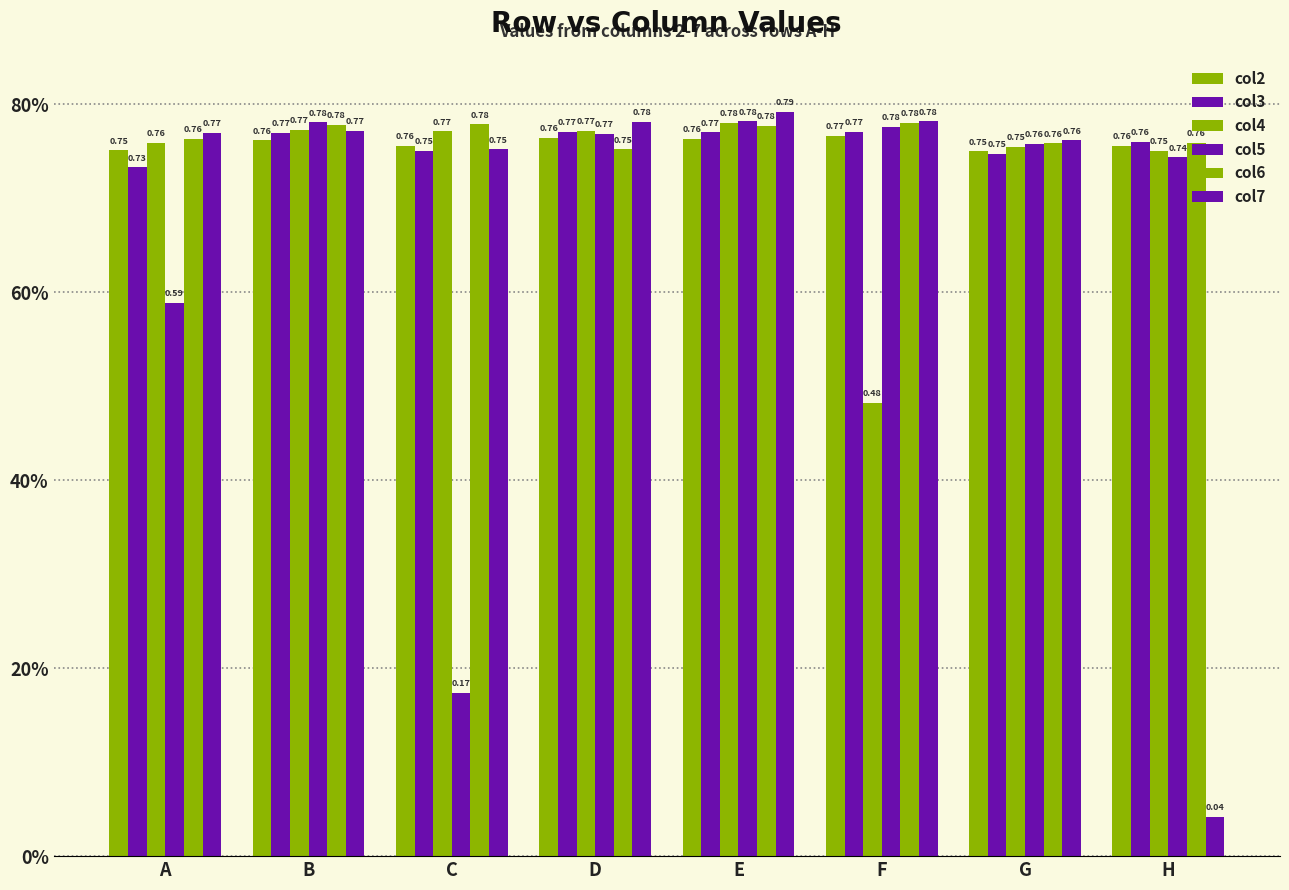

Are the bars grouped side by side (vs. stacked)?

Yes